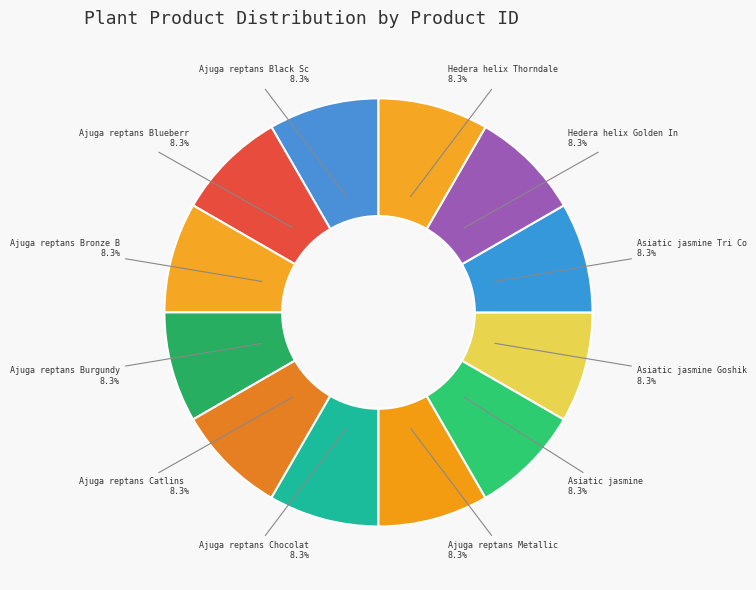

What is the smallest slice in the pie chart?

Ajuga reptans Bronze Beauty